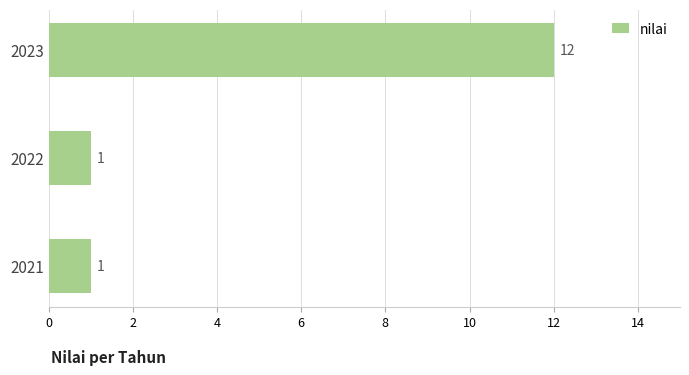

Are the bars horizontal?

Yes